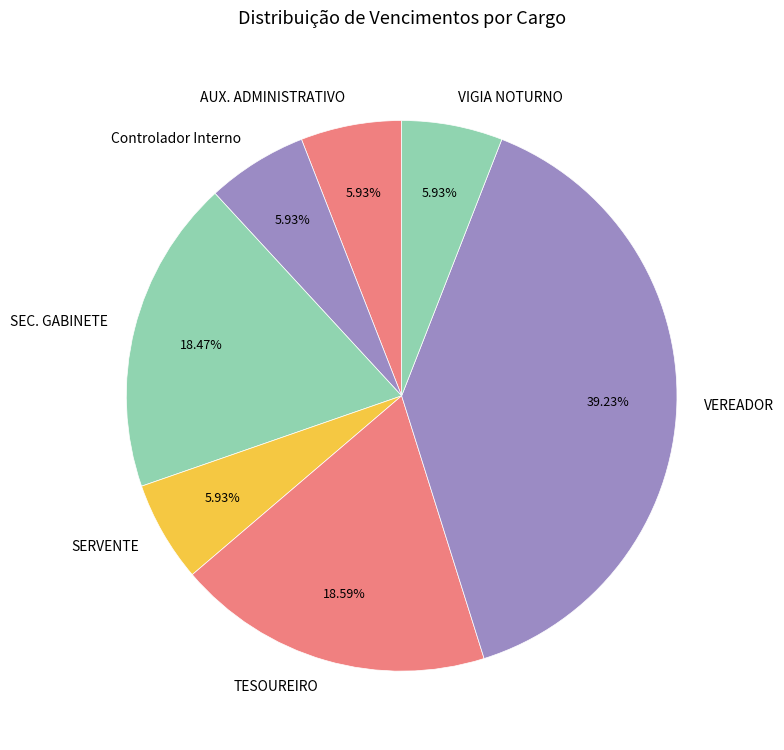

Which category has the biggest portion of the pie?

VEREADOR